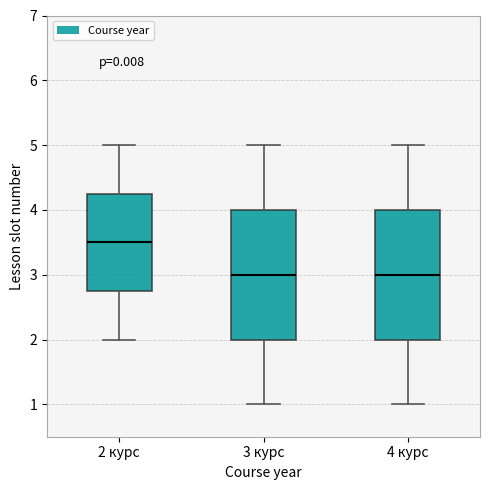

Reading left to right, transcribe this box plot: for each box, give where its median line is, the range the box spans, and where its two whiskers end, as read against the y-axis. The values are not printed on the chart, so give them approximately, as read against the axis.

2 курс: median 3.5, box 2.8 to 4.3, whiskers 2.0 to 5.0
3 курс: median 3.0, box 2.0 to 4.0, whiskers 1.0 to 5.0
4 курс: median 3.0, box 2.0 to 4.0, whiskers 1.0 to 5.0